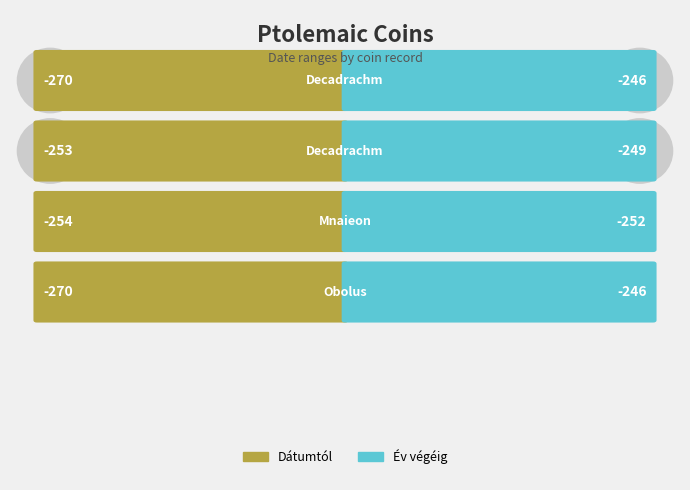

What is the average value of the Dátumtól series?

-262